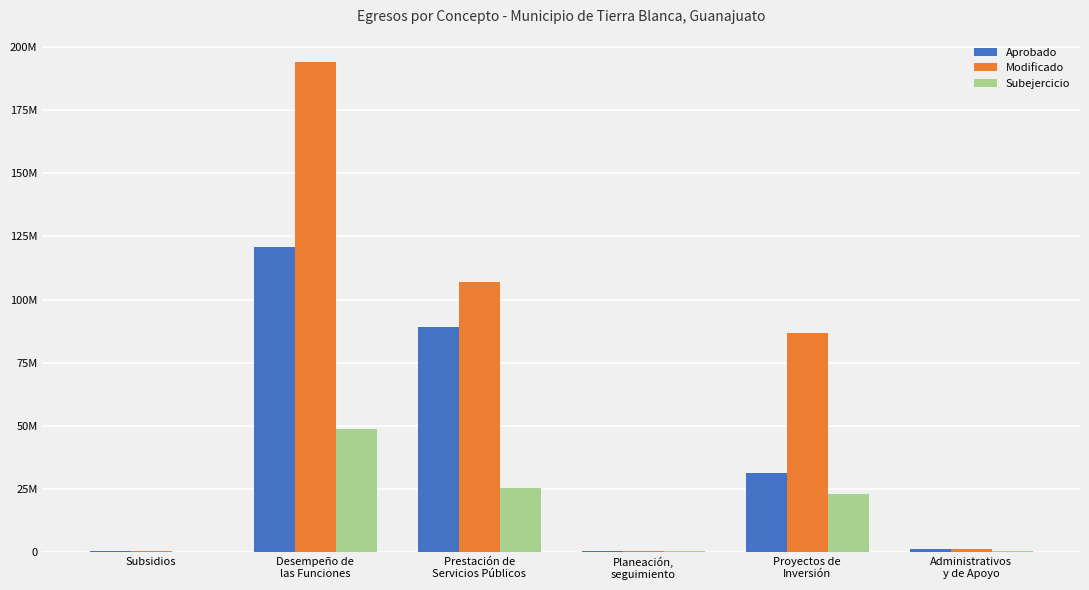

True or false: Modificado has a value of 1672345.2 at Administrativos
y de Apoyo.

False